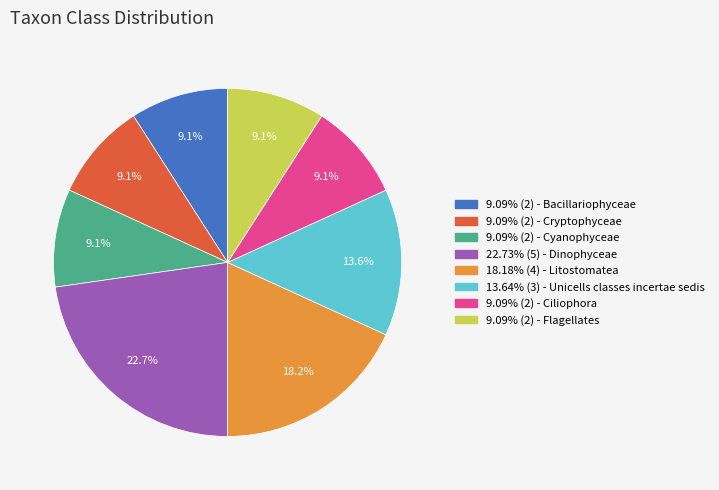

Is there any slice that represents more than half of the pie?

No